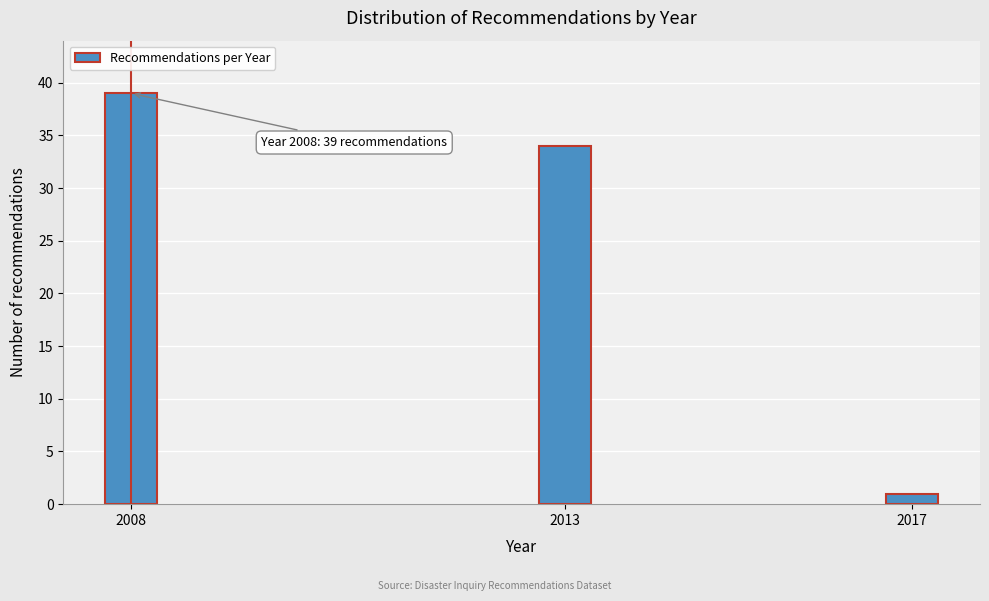

Reading left to right, transcribe all the data shown in this chart.

39	34	1